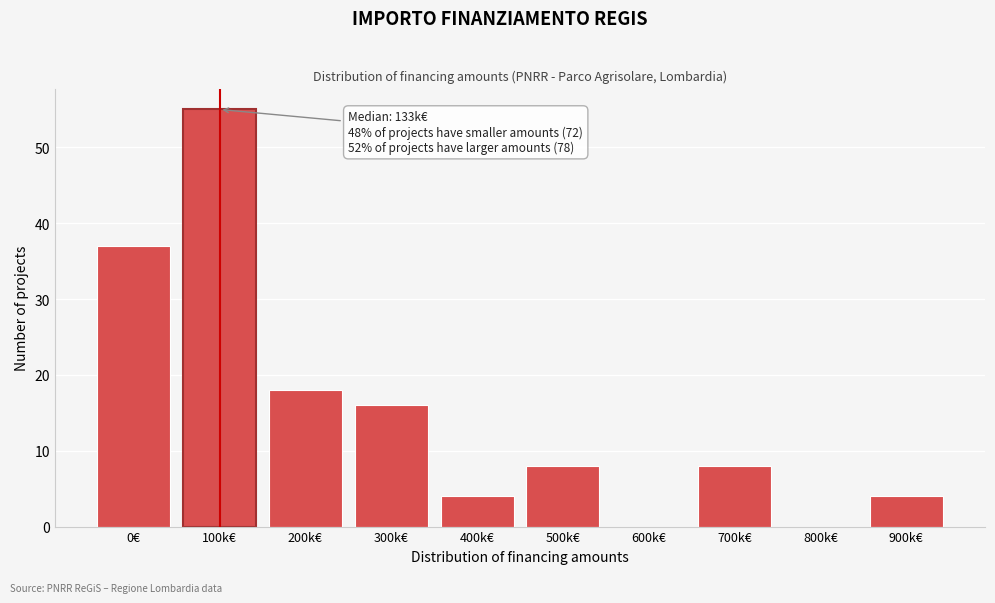

Reading left to right, extract all data points from this chart.

0€=37	100k€=55	200k€=18	300k€=16	400k€=4	500k€=8	600k€=0	700k€=8	800k€=0	900k€=4